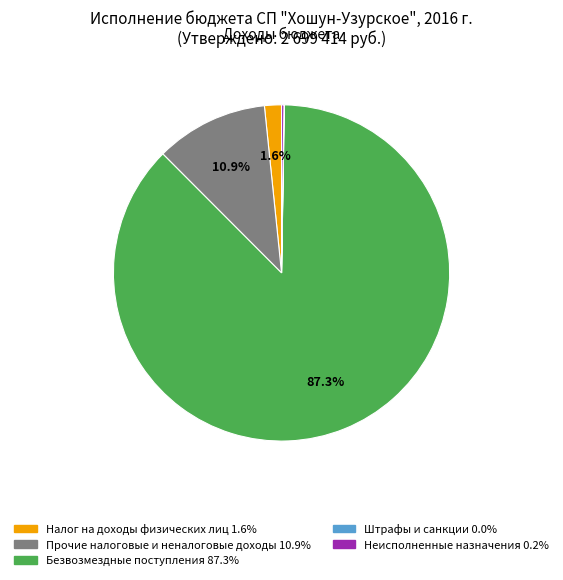

Is there a majority slice in this chart?

Yes